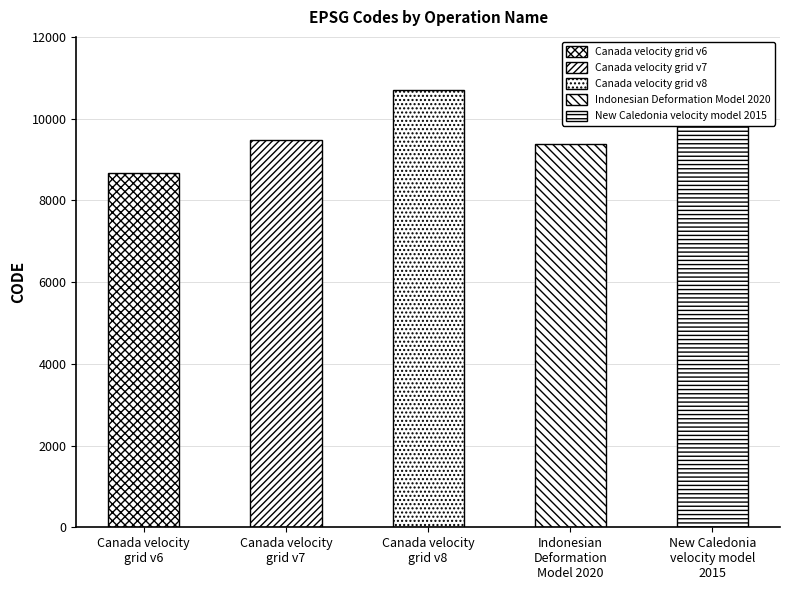

Are the bars grouped side by side (vs. stacked)?

No